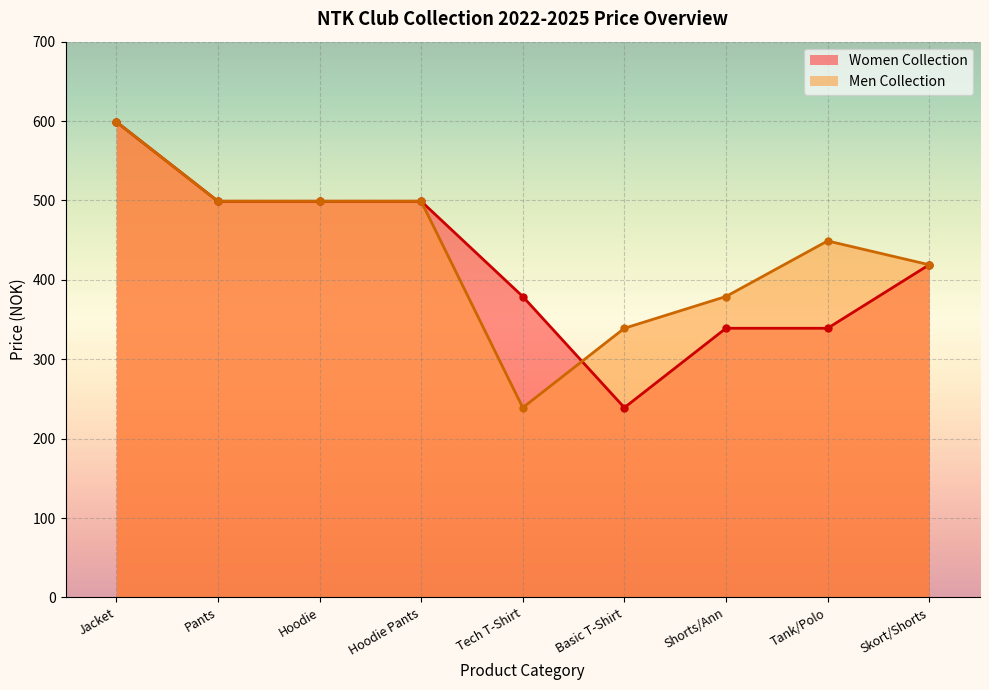

What are all the series names shown in the legend?

Women Collection, Men Collection